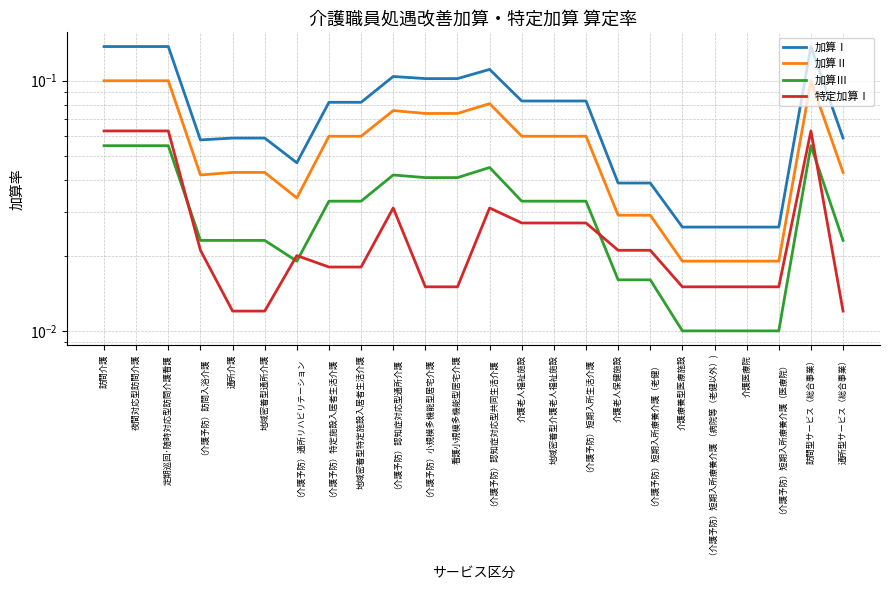

At which label does 加算Ⅰ reach its minimum?

介護療養型医療施設